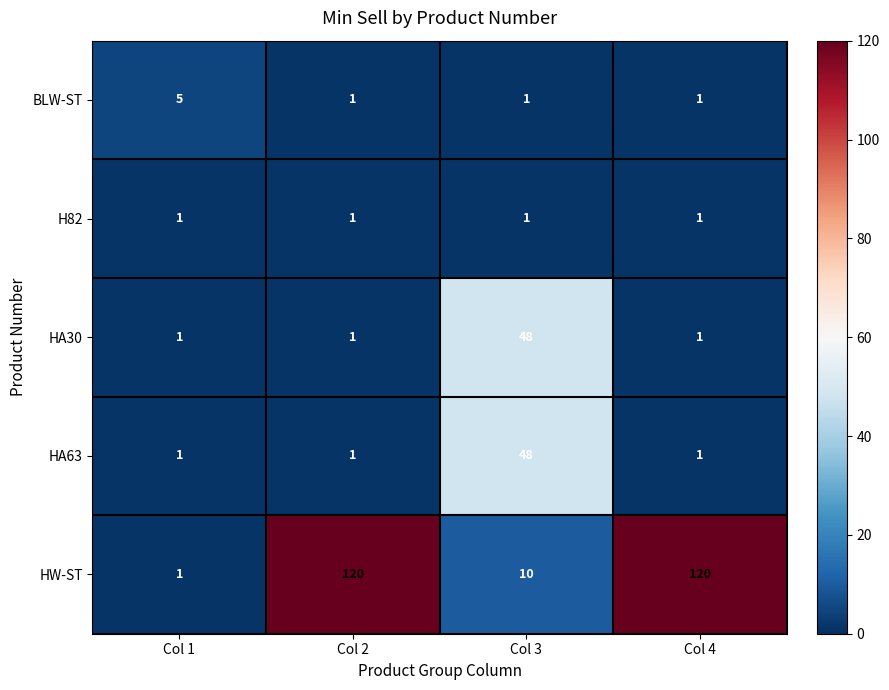

Reading left to right, extract all data points from this chart.

BLW-ST: 5	1	1	1
H82: 1	1	1	1
HA30: 1	1	48	1
HA63: 1	1	48	1
HW-ST: 1	120	10	120